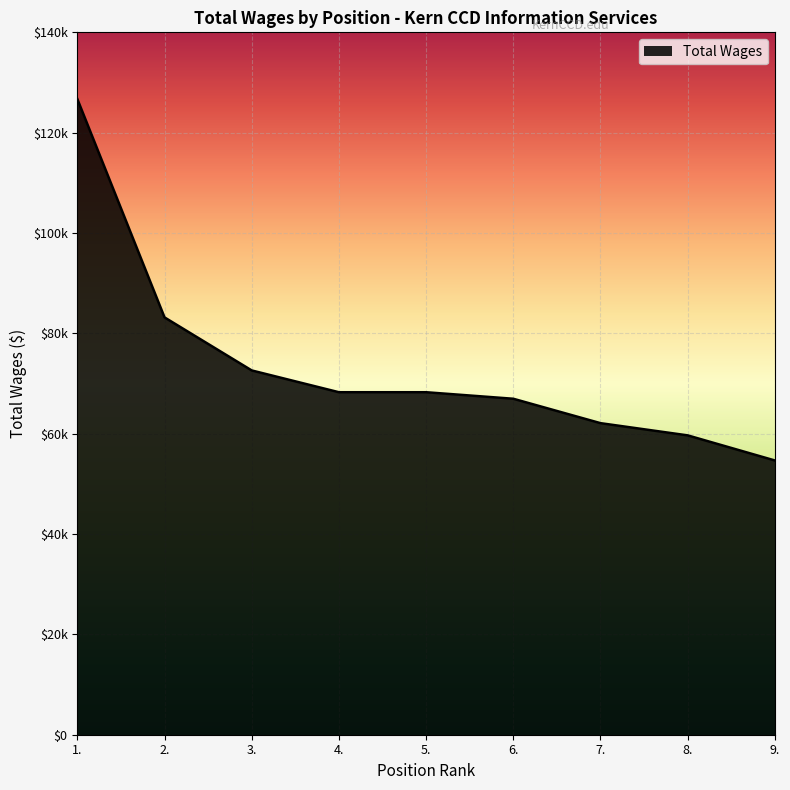

What is the smallest value displayed?

54663